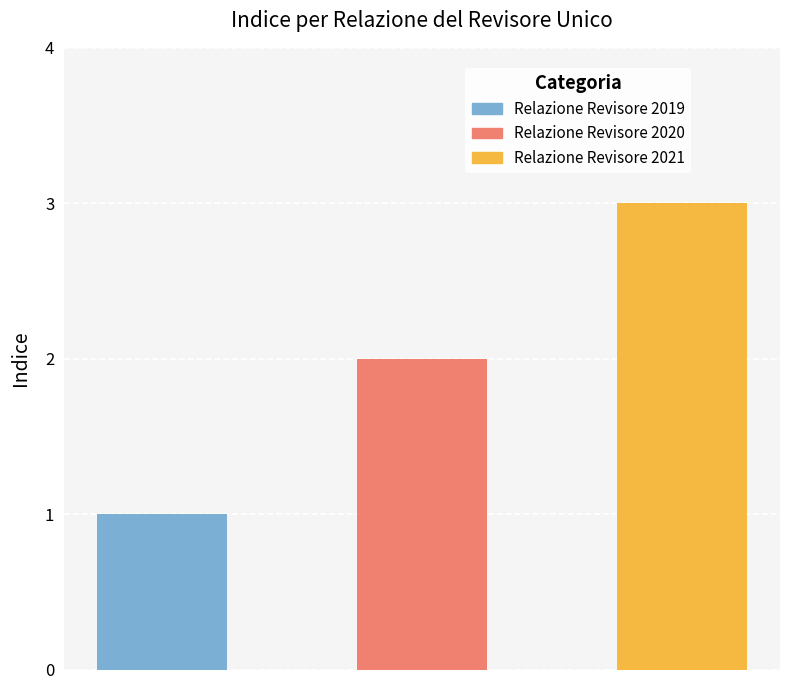

True or false: the data shows 3 at Relazione Revisore 2020.

False